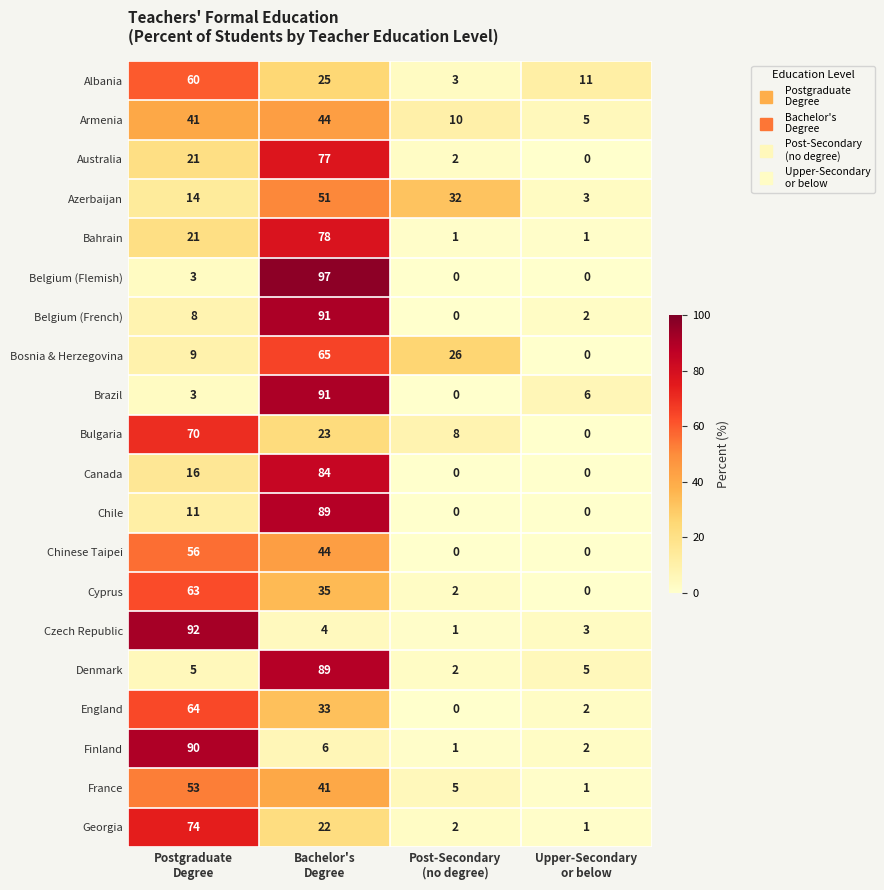

What is the difference between the second highest and minimum values in the Denmark series?

3